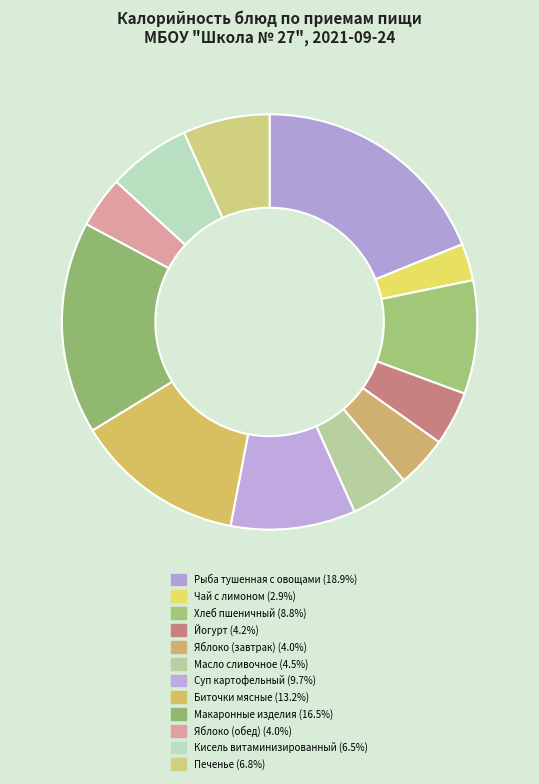

How many segments does this pie chart have?

12